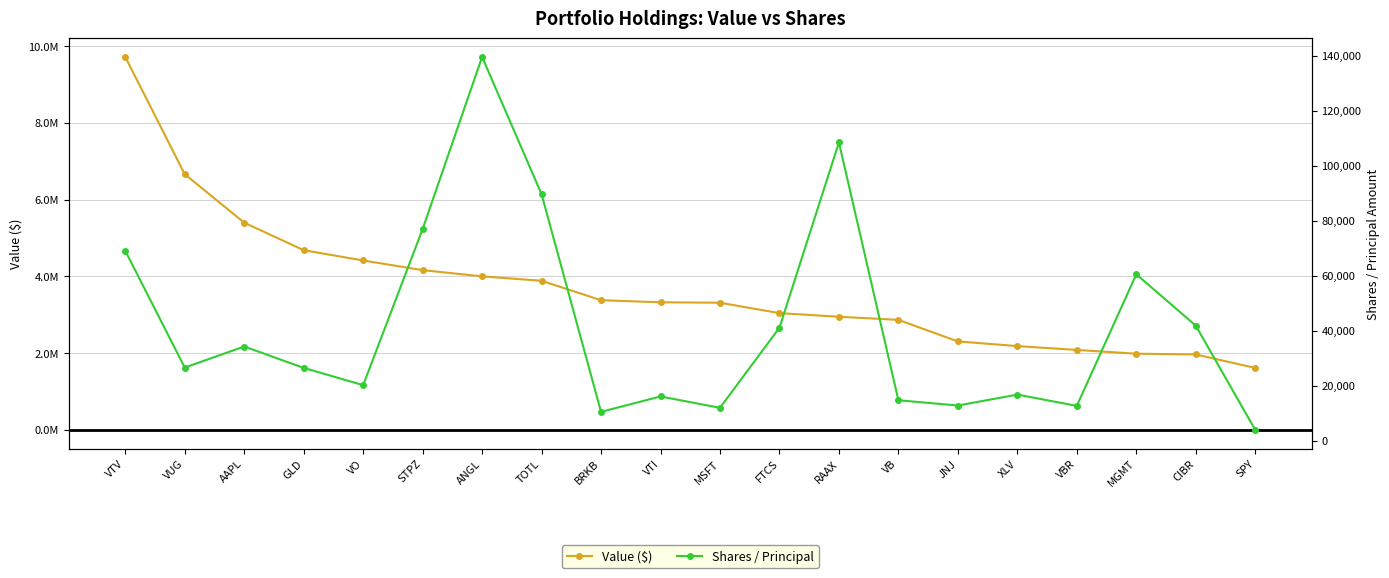

The value of Shares / Principal at XLV is 25855. True or false?

False